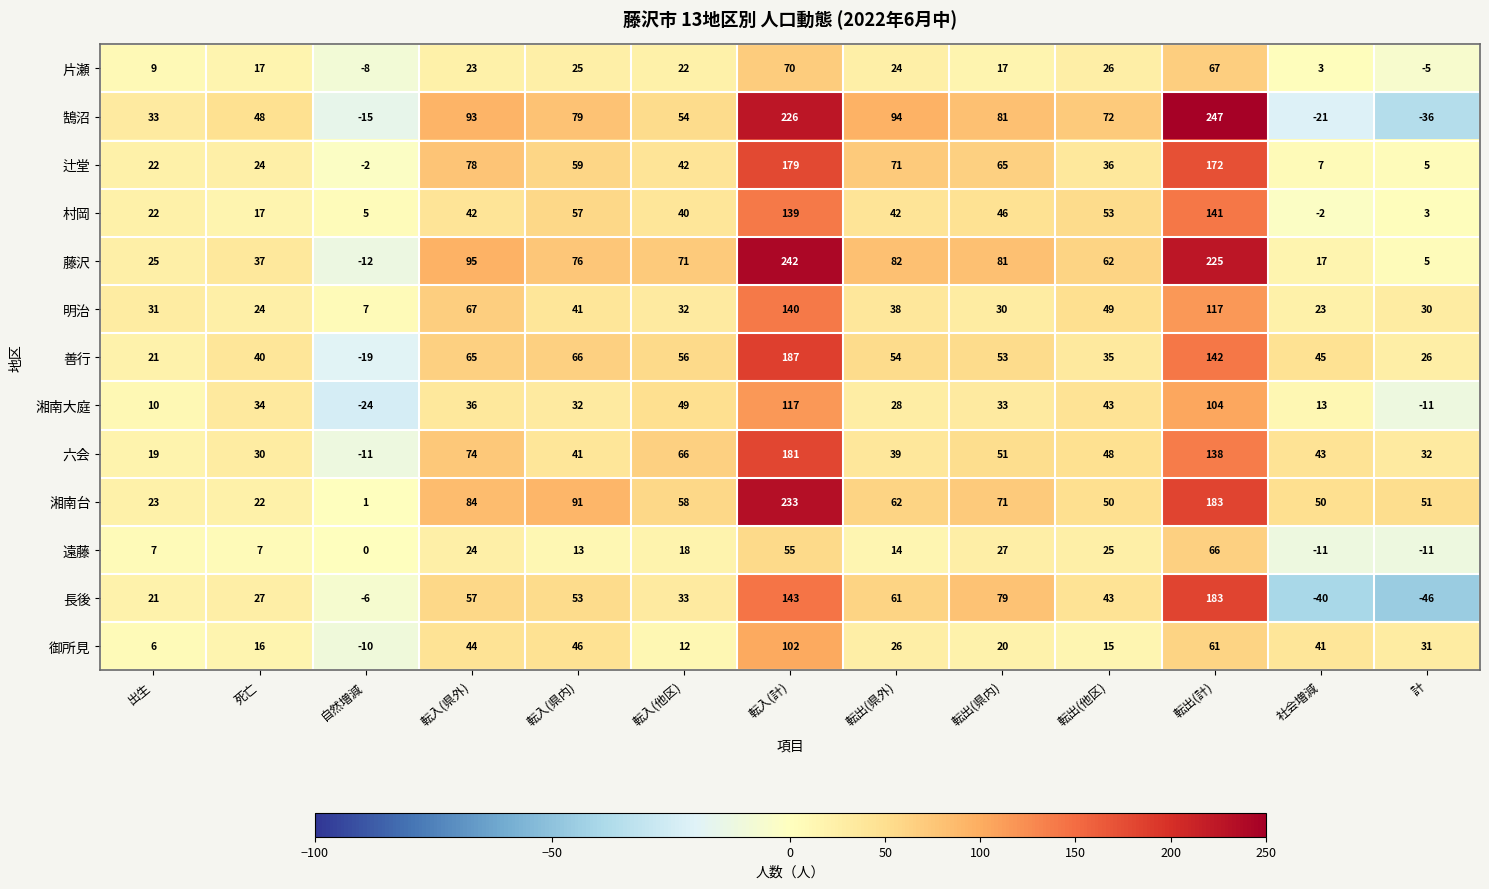

At which category is the sum across all series the highest?

転入(計)